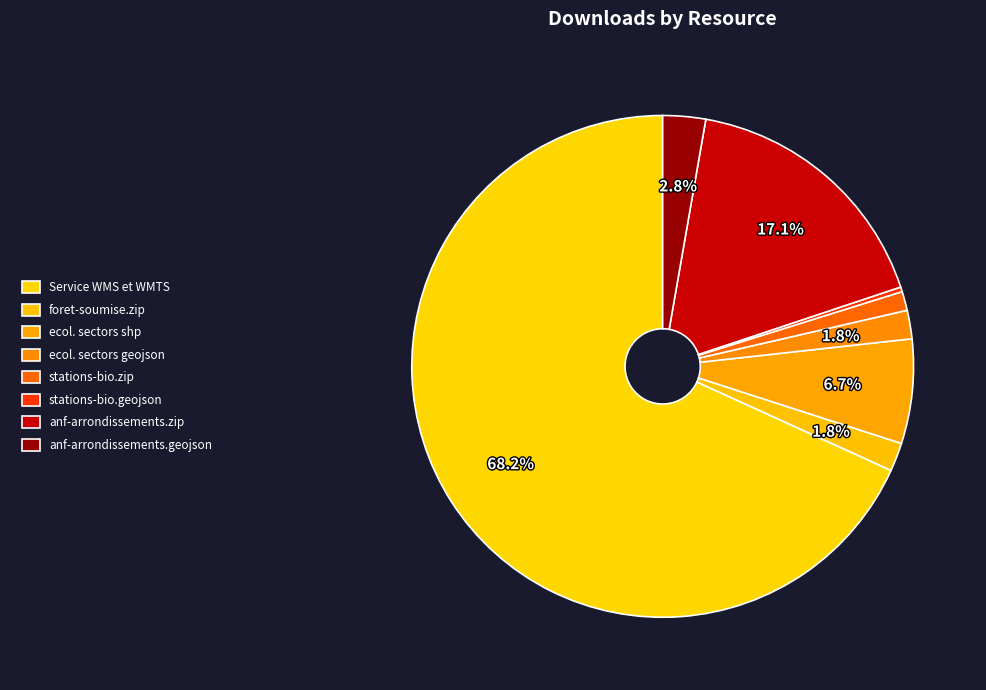

How many segments does this pie chart have?

8